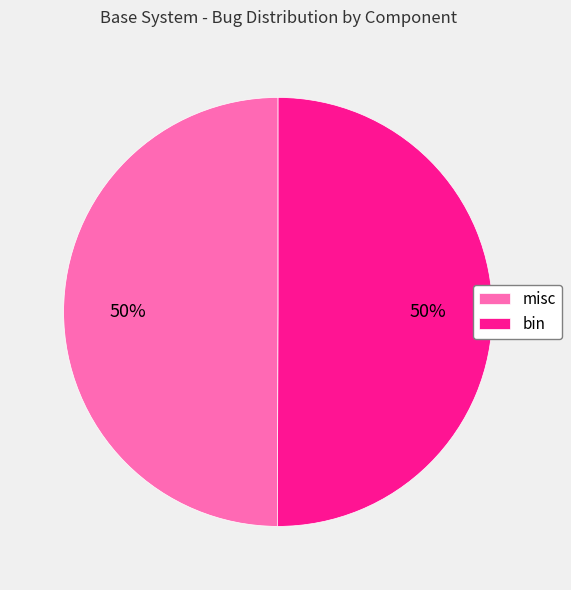

To the nearest percent, what is the average slice percentage?

50%